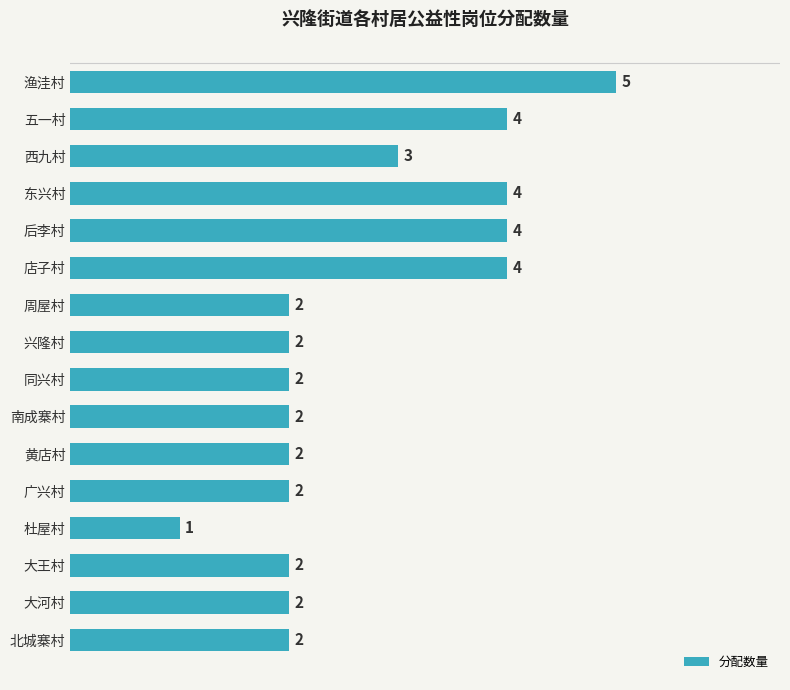

Reading top to bottom, what are all the values shown in this chart?

5	4	3	4	4	4	2	2	2	2	2	2	1	2	2	2